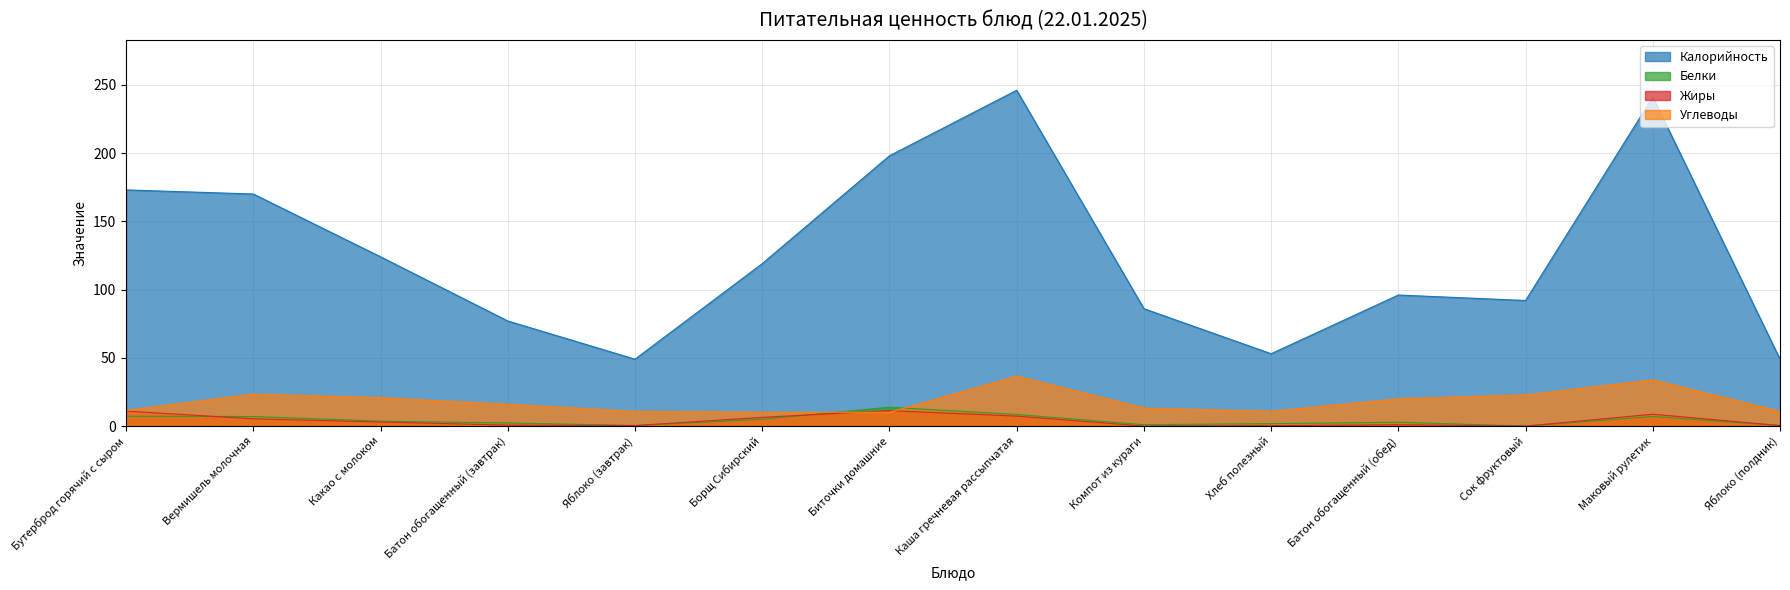

What is the minimum value for Калорийность?

49.0